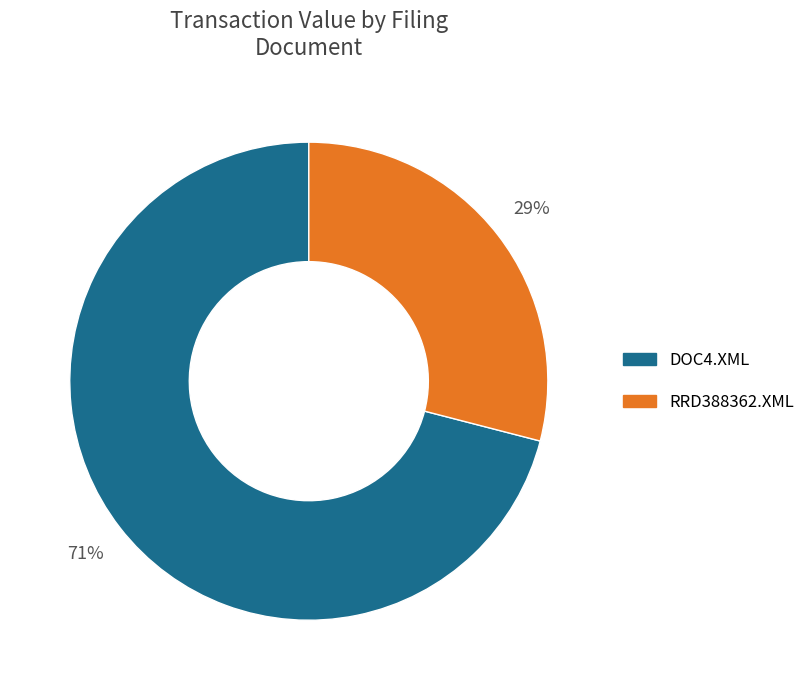

To the nearest percent, what is the difference between the largest and smallest slice percentages?

42%